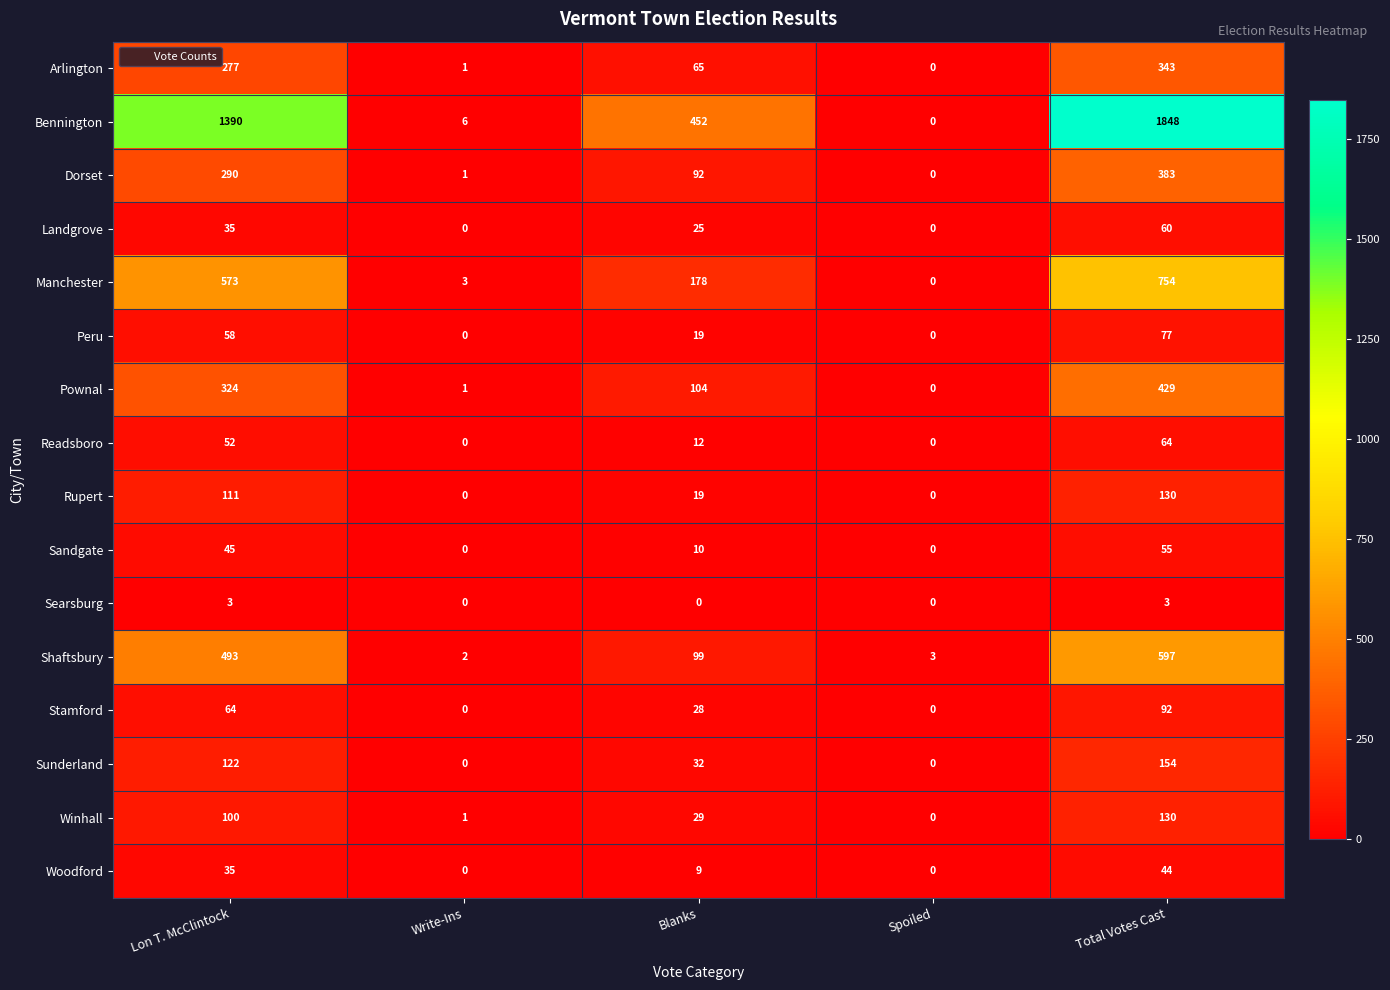

What is the maximum value shown in the chart?

1848